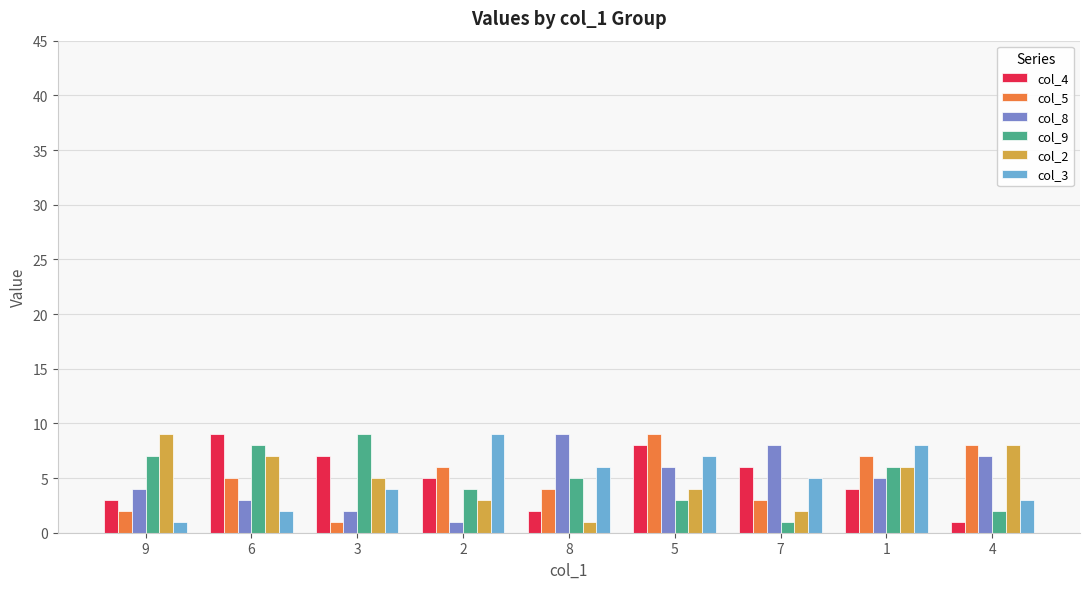

At which label does col_8 first exceed 5?

8